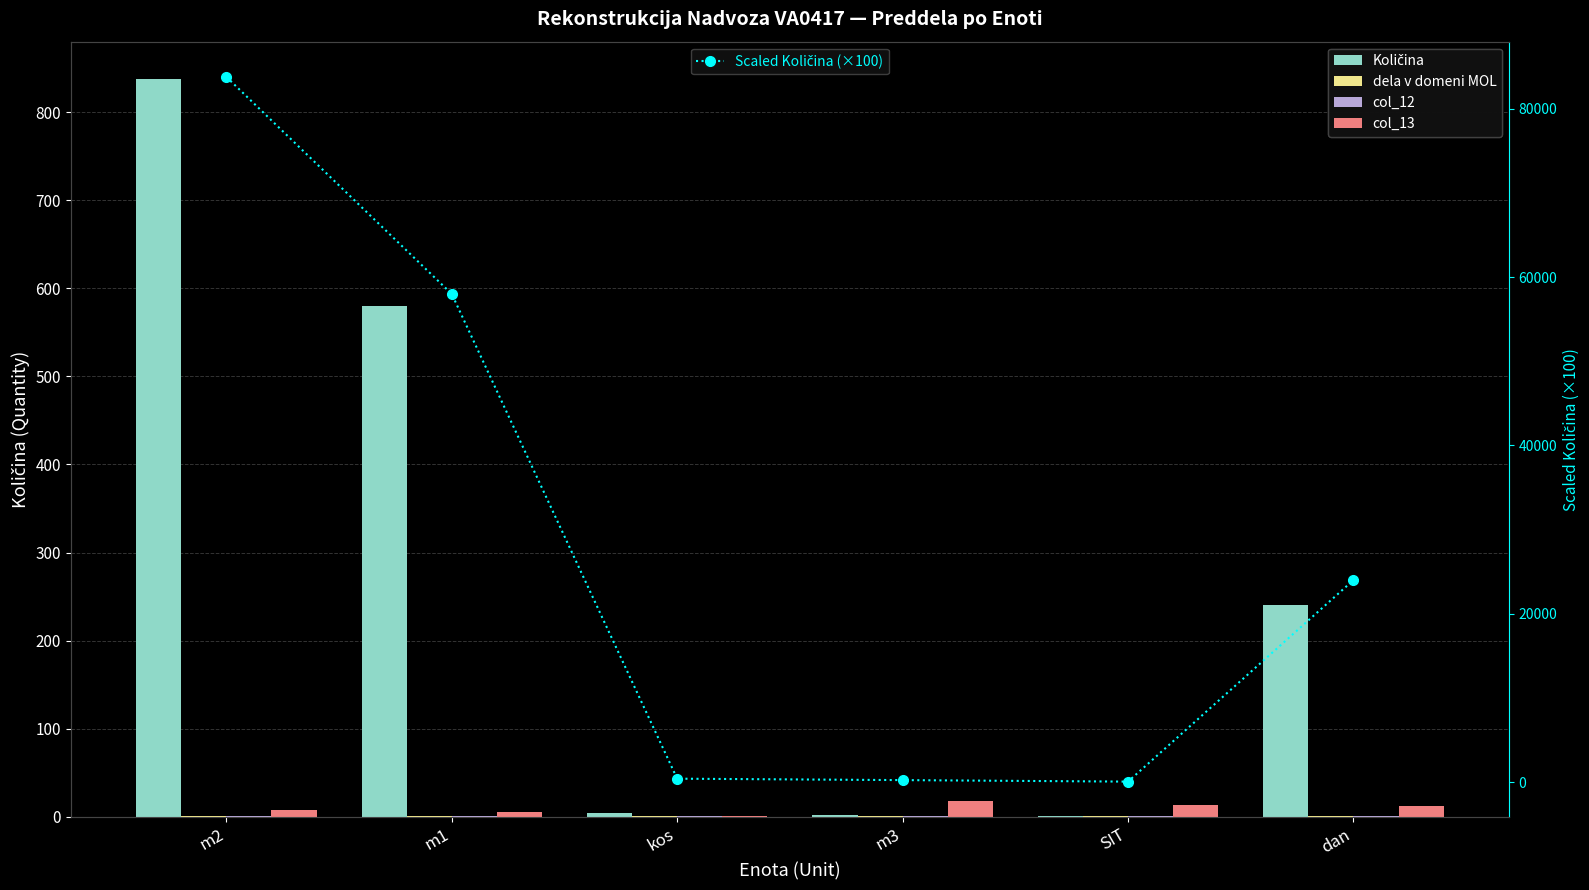

What is the difference between the second highest and minimum values in the Količina series?

579.5